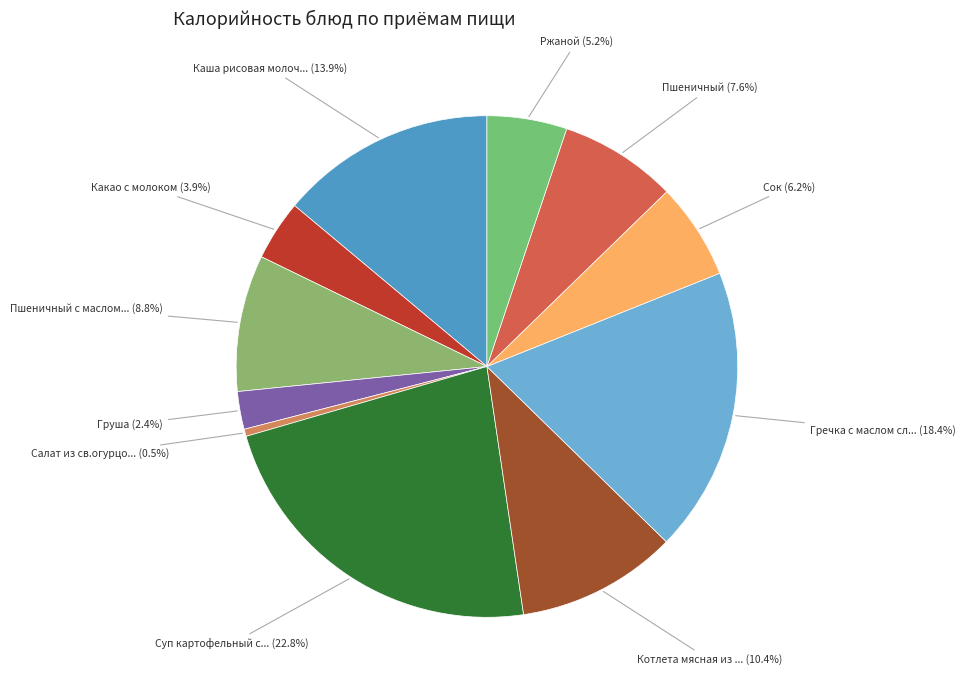

Is there any slice that represents more than half of the pie?

No